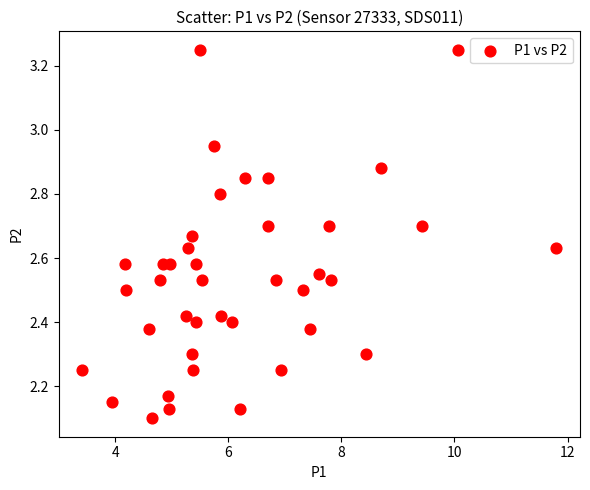

What is the range of X values (max minus min)?

8.4